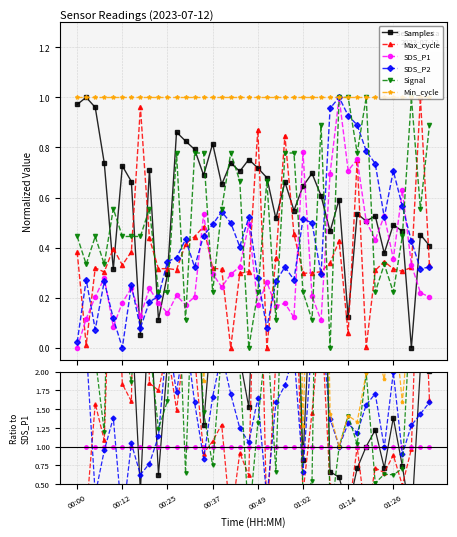

The SDS_P2 series shows 2.1 at 39. True or false?

False